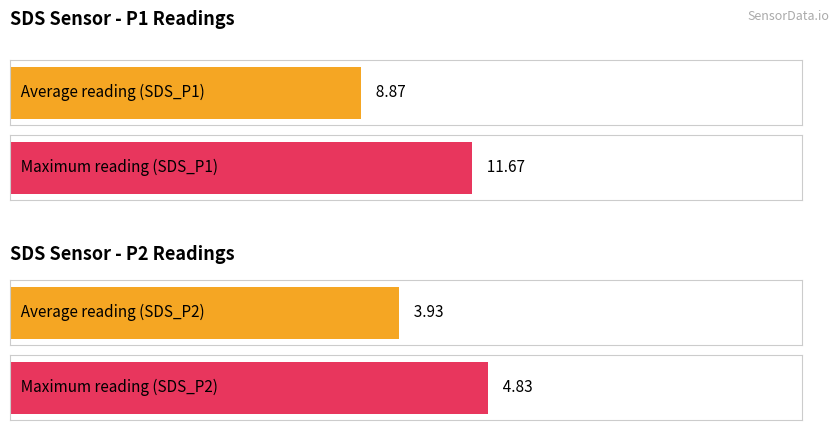

Which series has the widest spread of values?

SDS_P1